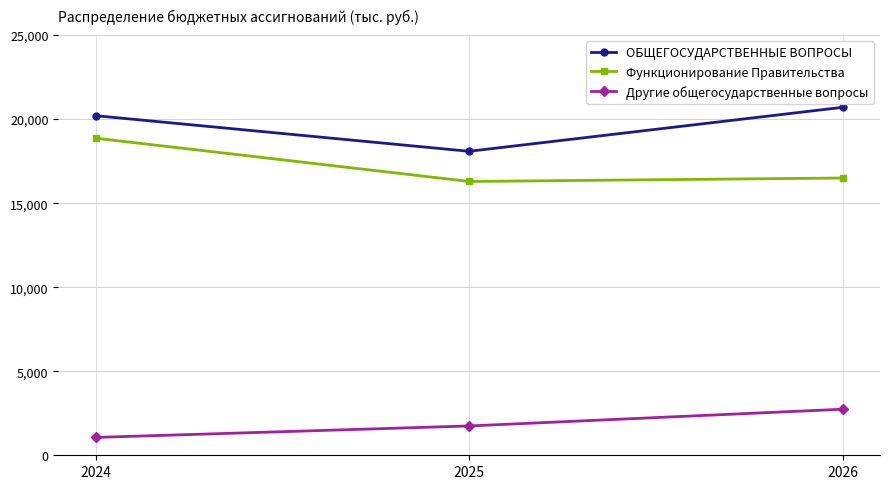

What is the spread (max minus min) of values at 2024?

19143.1